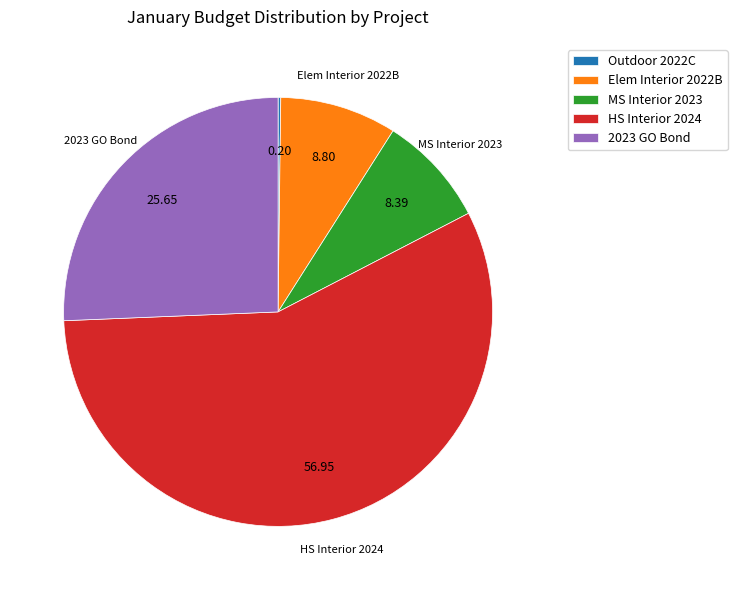

Is there any slice that represents more than half of the pie?

Yes